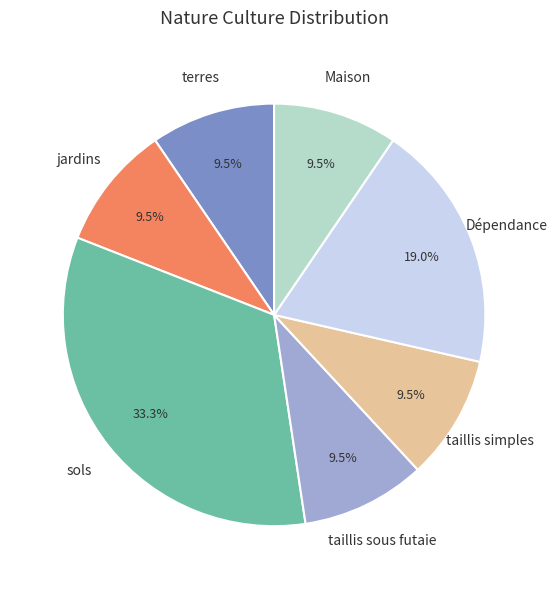

Is terres the majority of the pie?

No